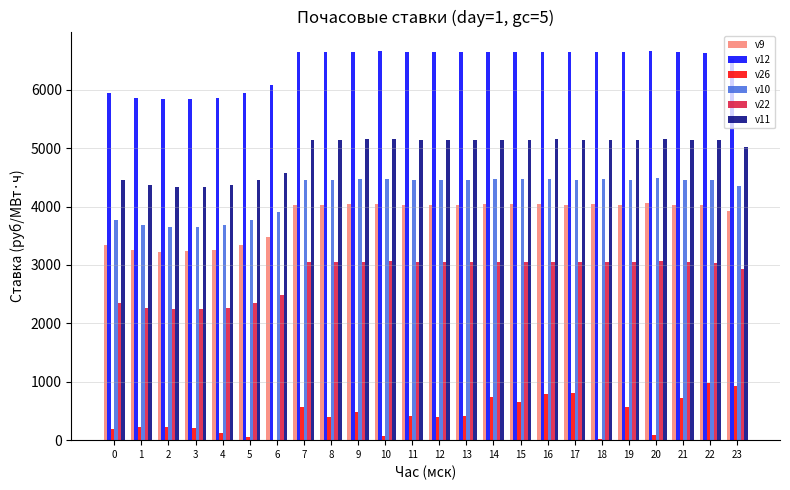

Is it true that v11 equals 2697.4 at 11?

False